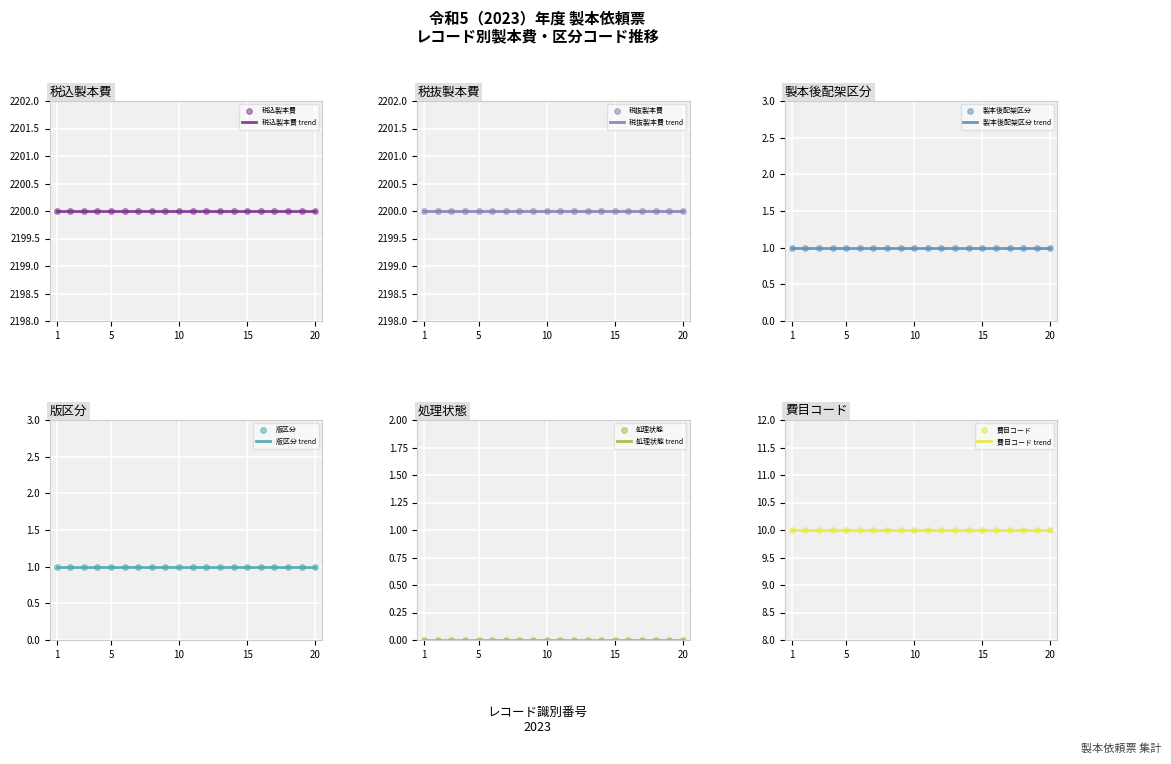

List the labels in order of 税込製本費 value, smallest first.

1, 2, 3, 4, 5, 6, 7, 8, 9, 10, 11, 12, 13, 14, 15, 16, 17, 18, 19, 20